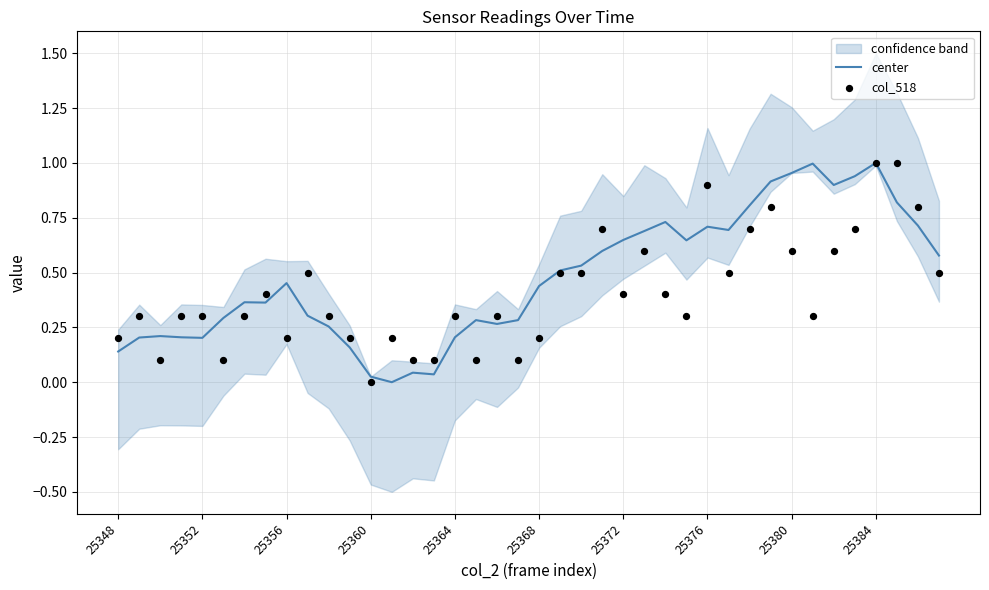

At how many categories does at least one series exceed 0?

40